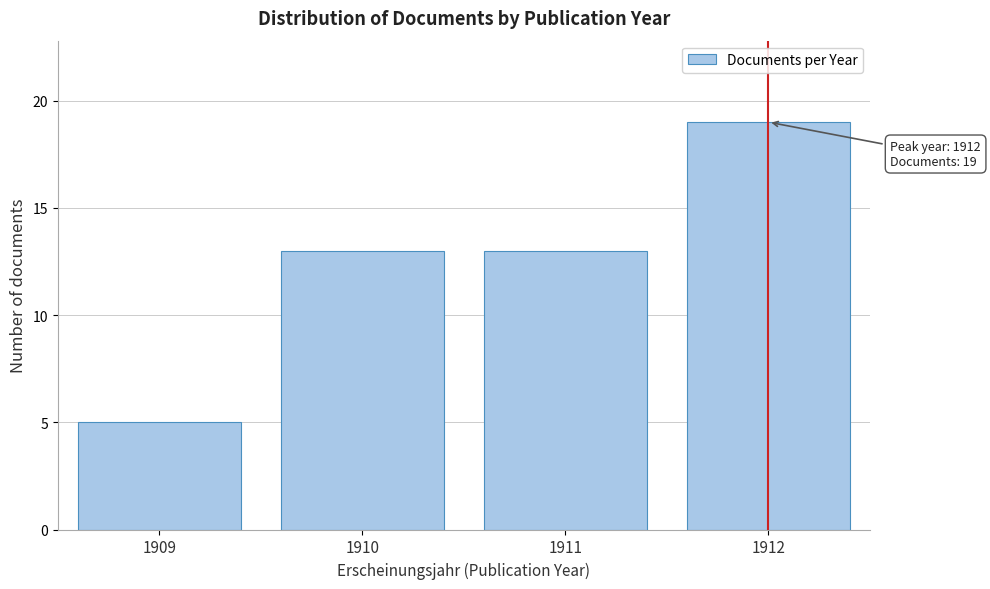

Reading left to right, list all the values displayed in this chart.

1909=5	1910=13	1911=13	1912=19